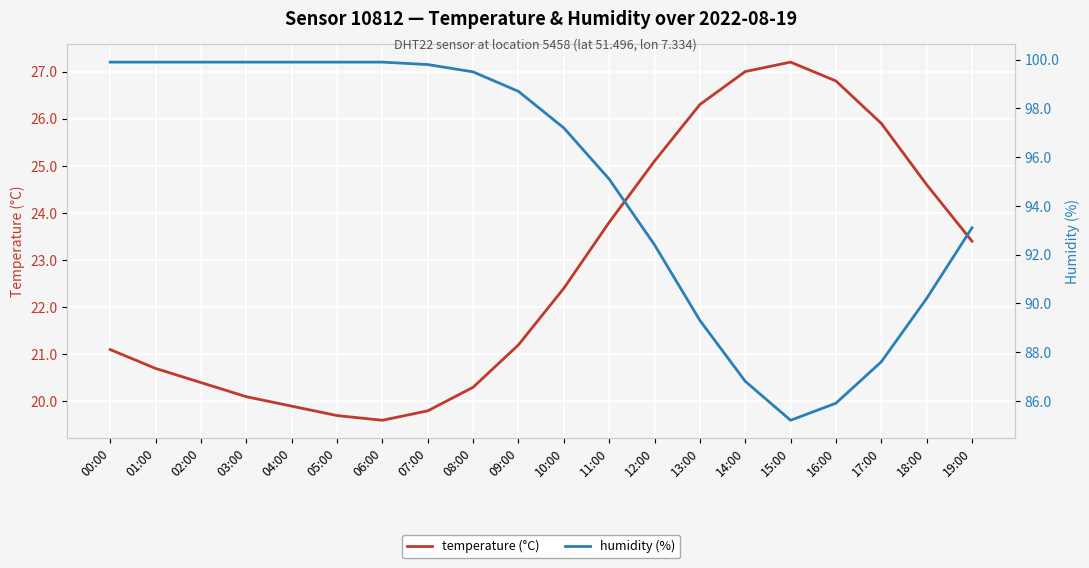

What position from the left is 05:00?

6